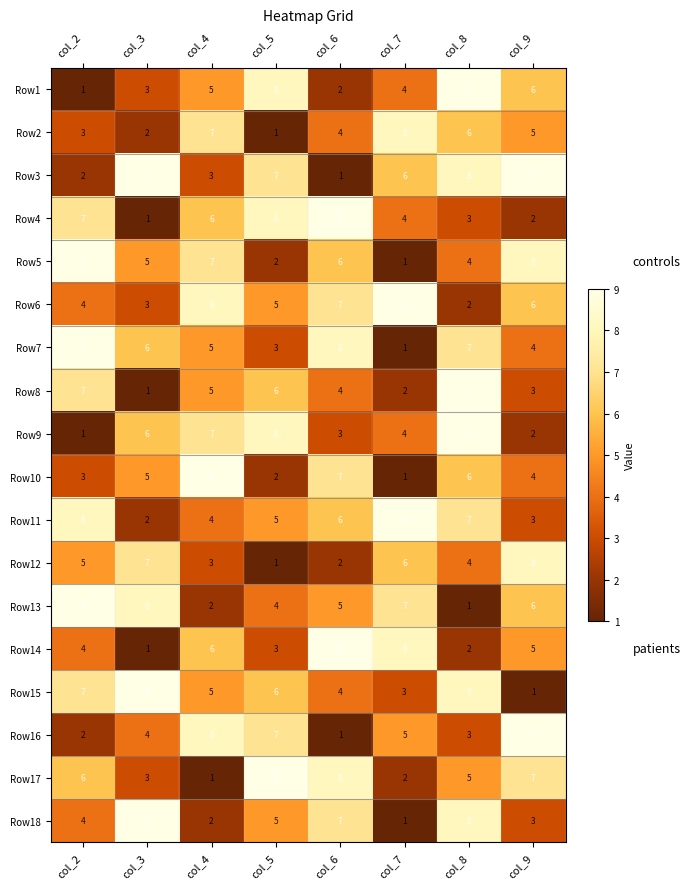

What is the sum of the Row1 values at col_4 and col_7?

9